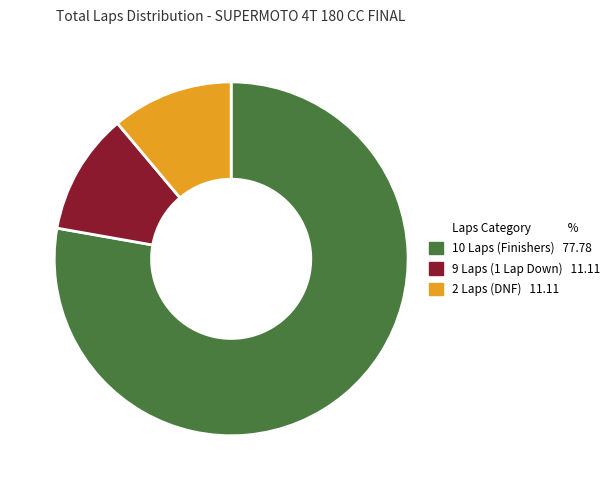

Is there any slice that represents more than half of the pie?

Yes